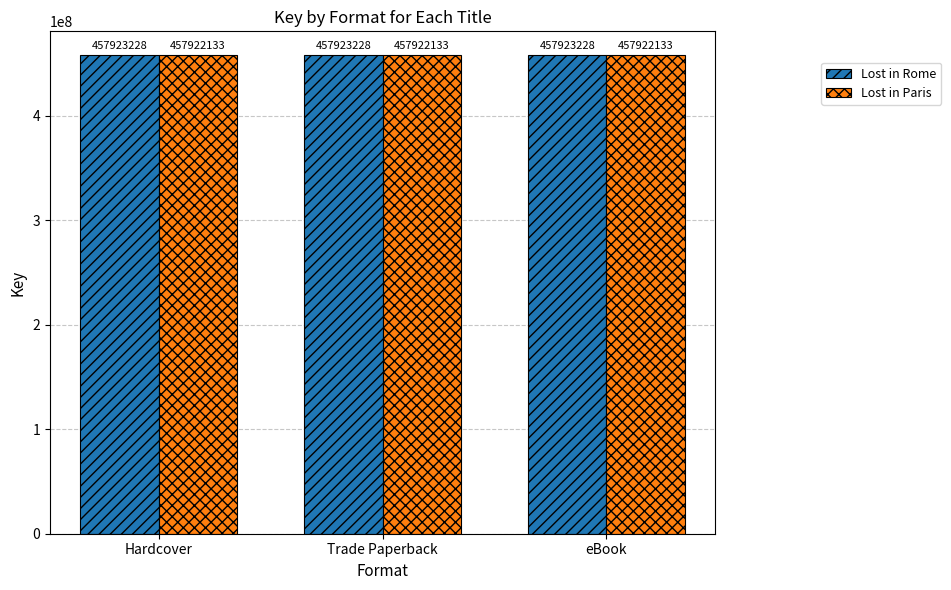

Rank the series by their average value, from lowest to highest.

Lost in Paris, Lost in Rome